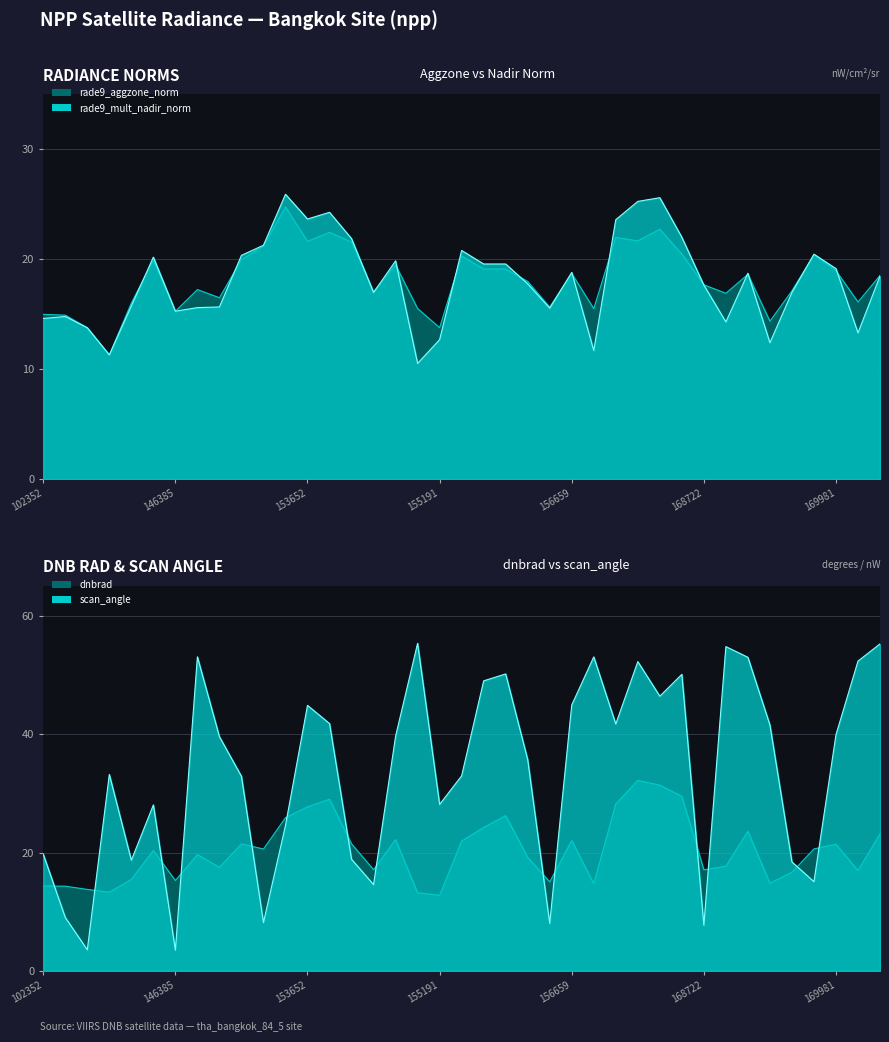

At how many categories does at least one series exceed 12?

38